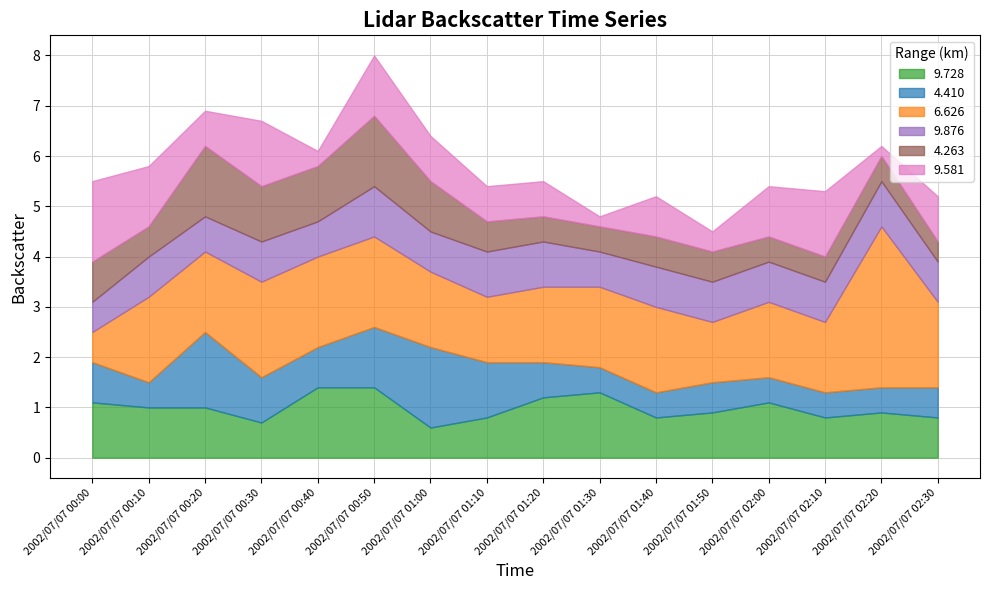

The 9.581 series shows 0.3 at 2002/07/07 01:00. True or false?

False